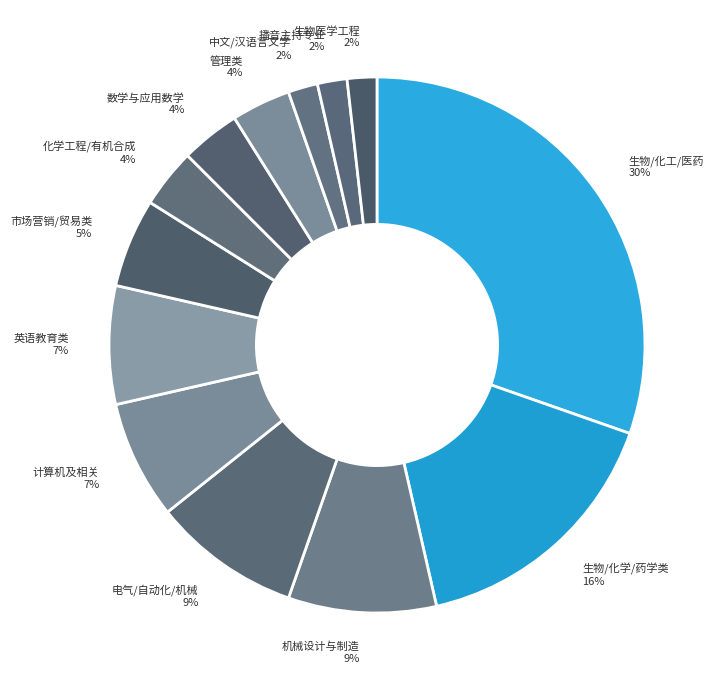

To the nearest percent, what percentage of the pie is 管理类?

4%